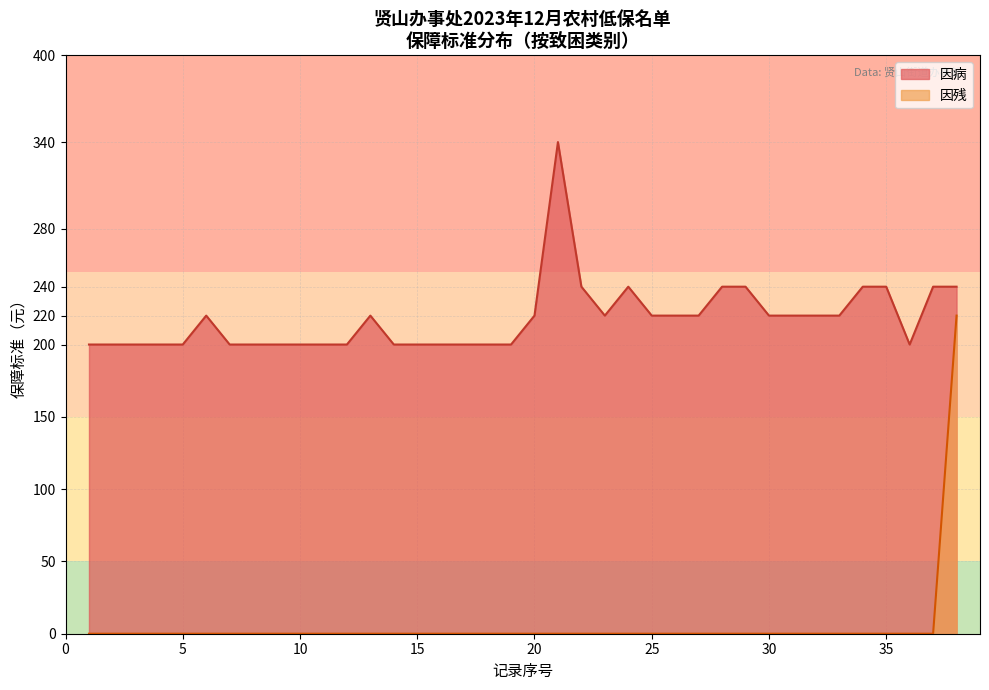

List the series in order of their peak value, highest first.

因病, 因残